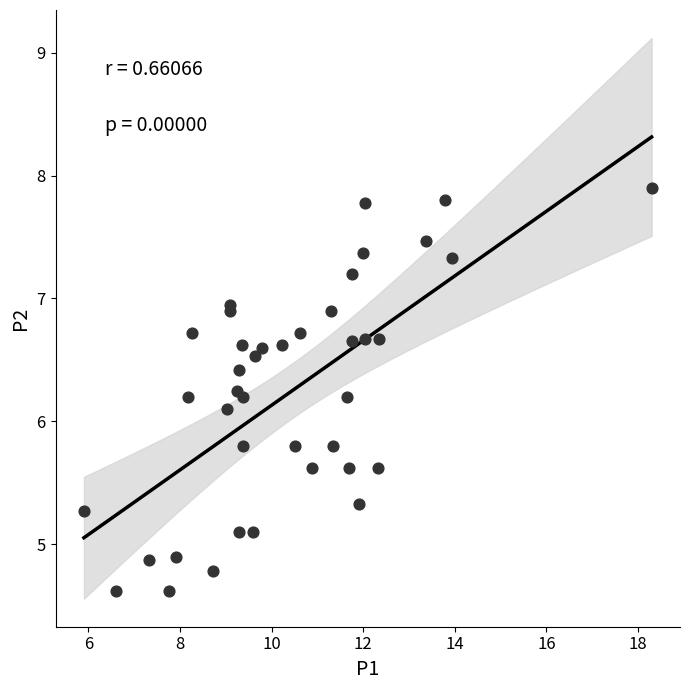

What Y value in the scatter plot is closest to 6?

6.1